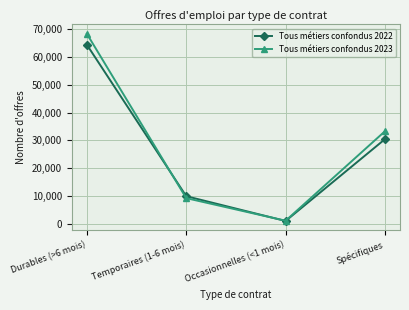

Between Occasionnelles (<1 mois) and Spécifiques, which series saw the biggest shift?

Tous métiers confondus 2023